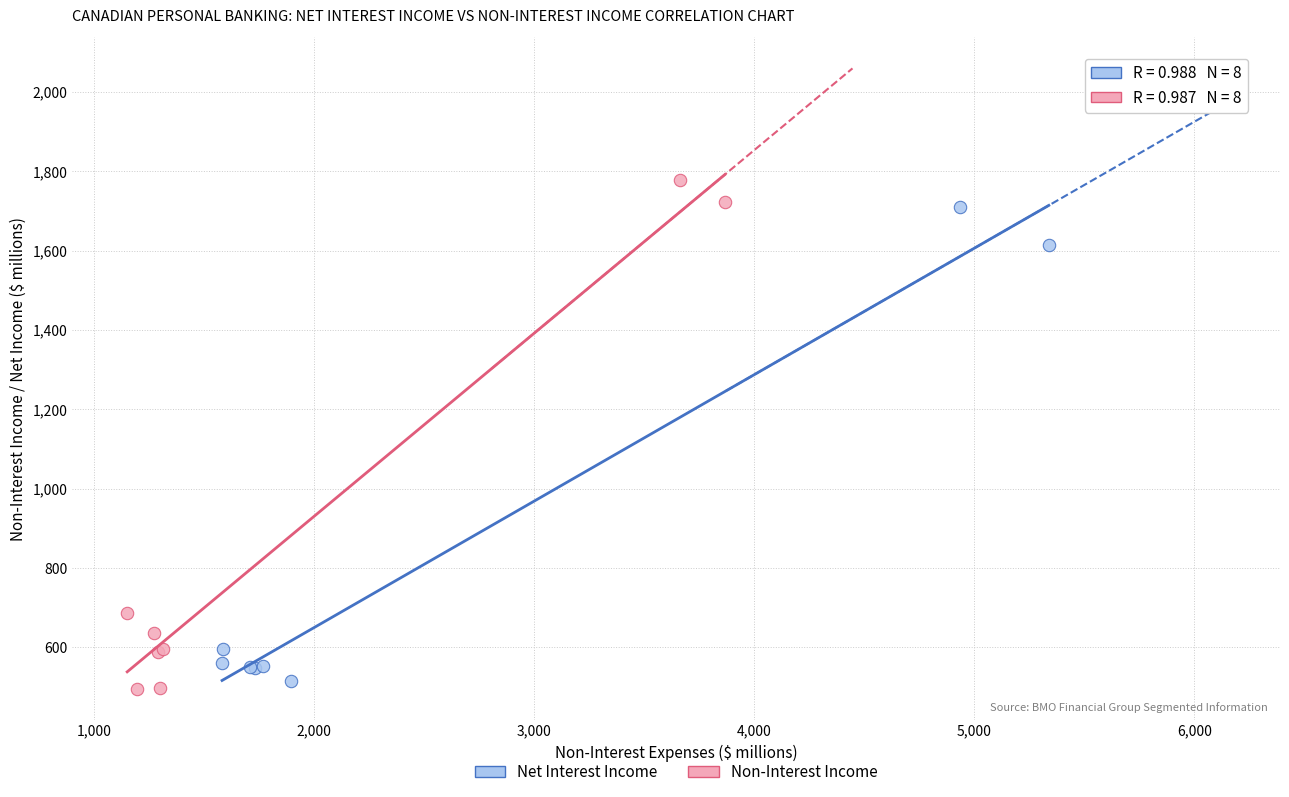

Which series reaches the minimum Y coordinate?

Non-Interest Income